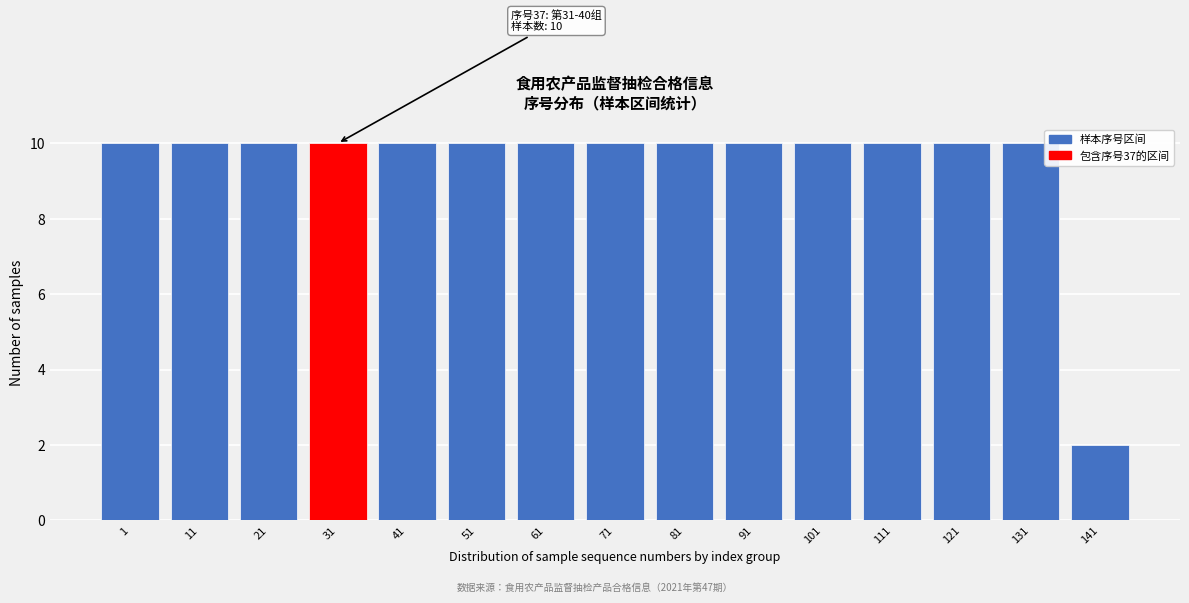

Reading right to left, transcribe all the data shown in this chart.

141=2	131=10	121=10	111=10	101=10	91=10	81=10	71=10	61=10	51=10	41=10	31=10	21=10	11=10	1=10